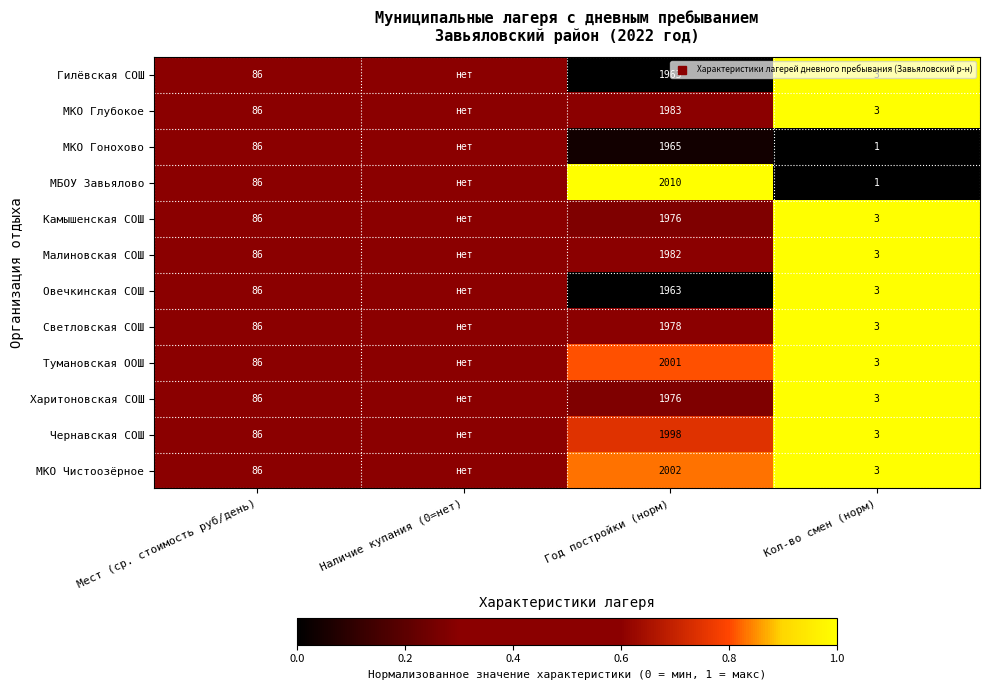

What is the sum of the Малиновская СОШ values at Наличие купания (0=нет) and Год постройки (норм)?

0.9